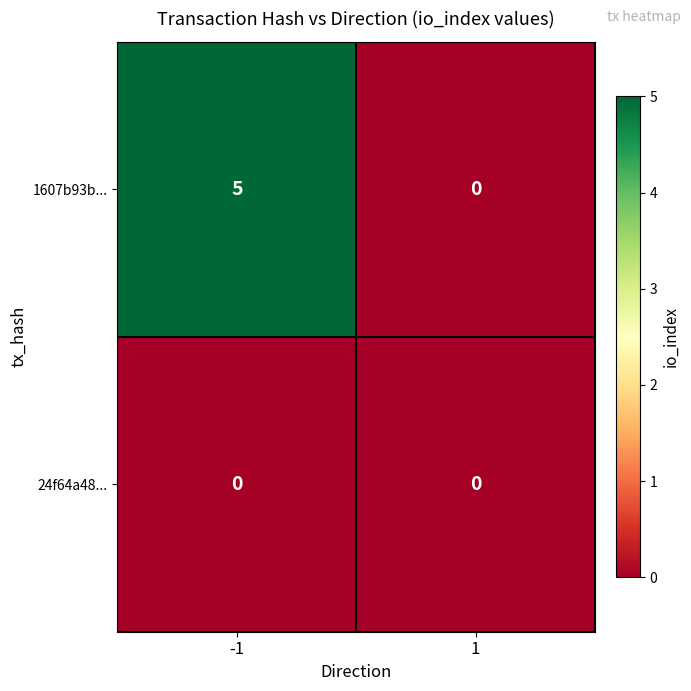

Which series changed the most between -1 and 1?

1607b93b...